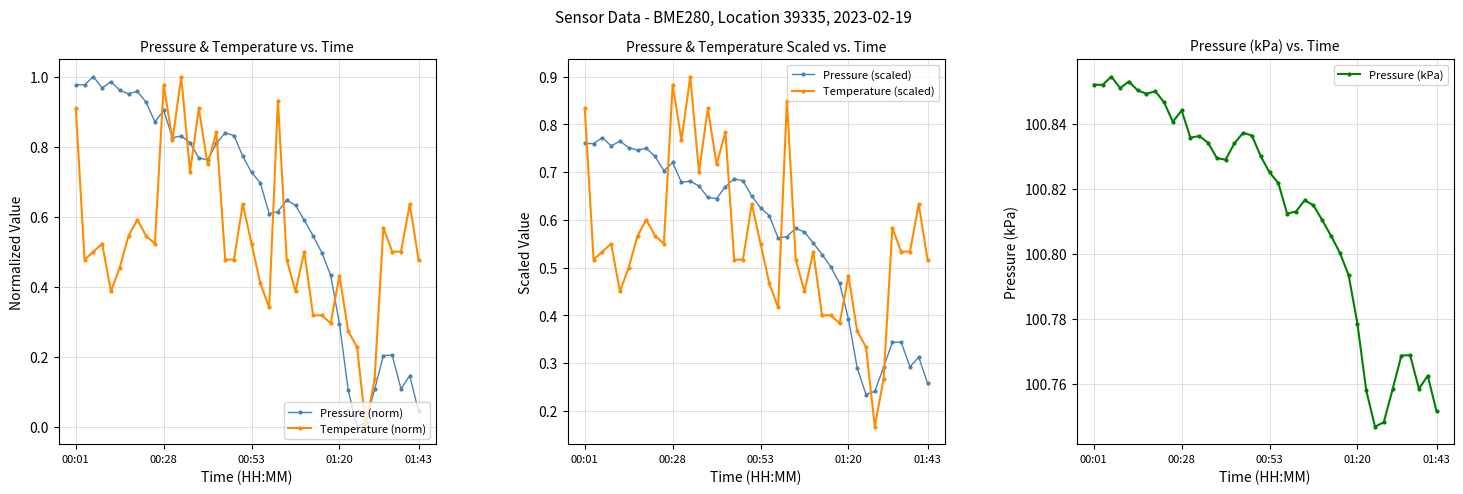

True or false: Pressure (kPa) has more than 2 interior local peaks.

True